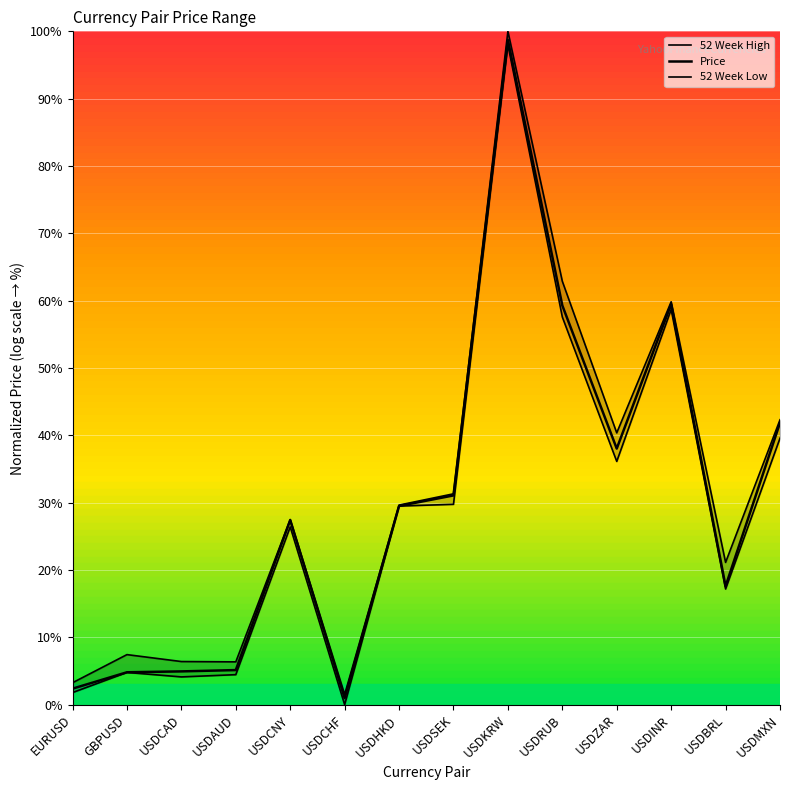

True or false: 52 Week Low has a value of 27.3 at USDKRW.

False